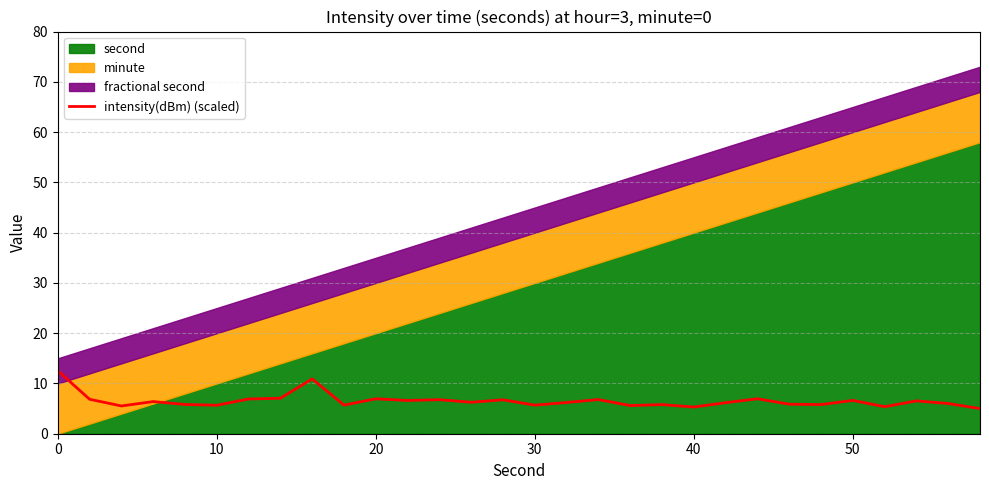

What is the lowest value of the intensity(dBm) (scaled) series?

5.0